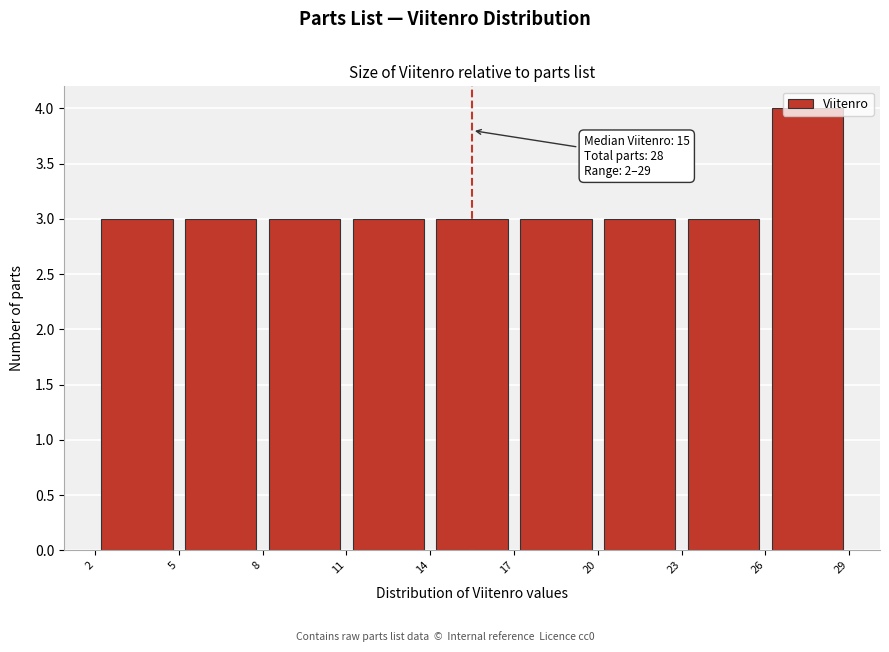

Which range on the x-axis has the tallest bar?

26 to 29